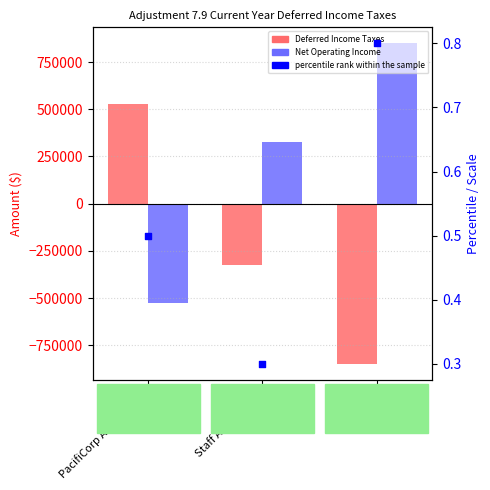

Which series has the largest total across all categories?

Net Operating Income